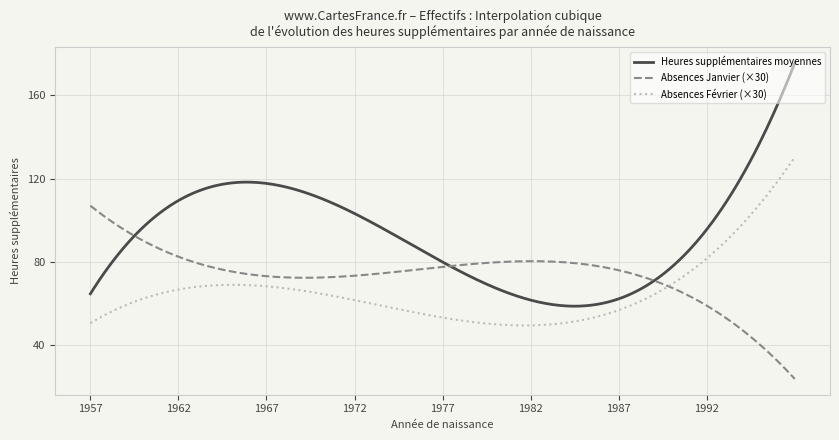

What is the maximum value shown in the chart?

175.5